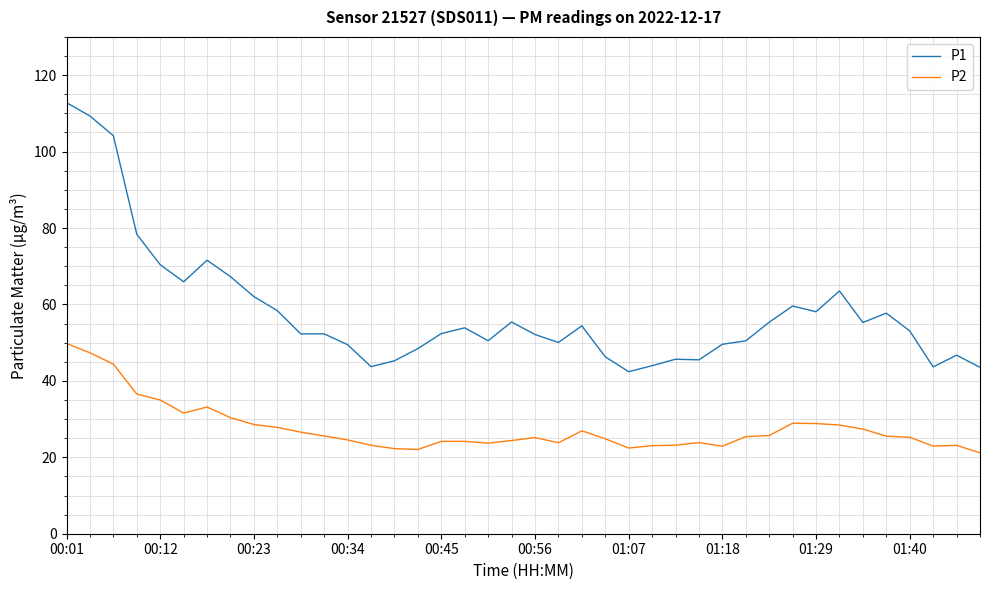

True or false: P2 and P1 intersect in this chart.

False